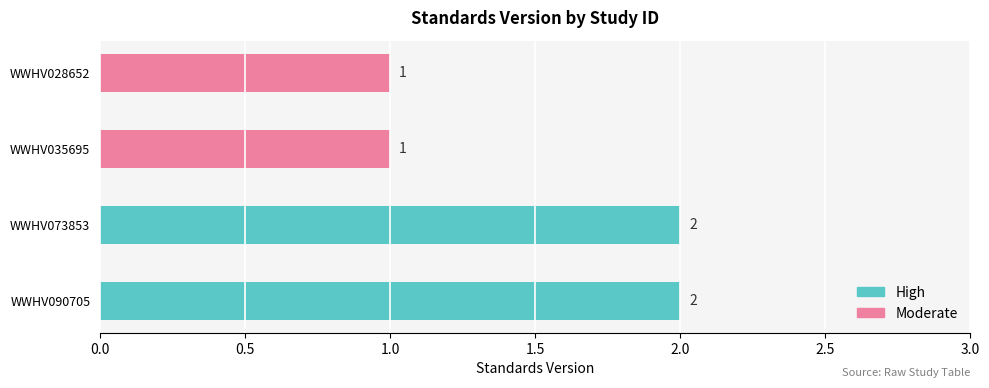

Reading left to right, transcribe all the data shown in this chart.

WWHV090705=2	WWHV073853=2	WWHV035695=1	WWHV028652=1